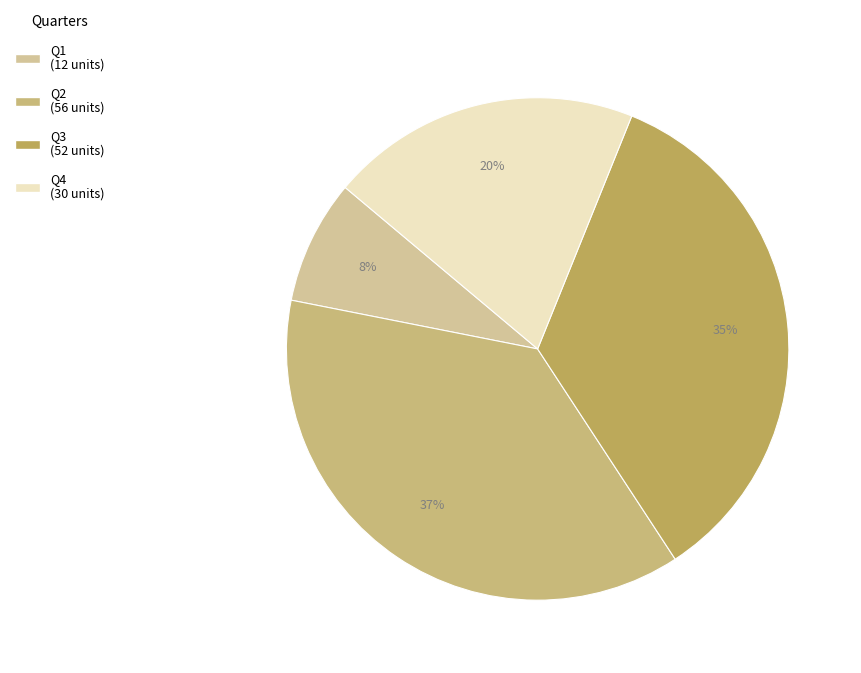

Does Q3 account for over 50% of the chart?

No